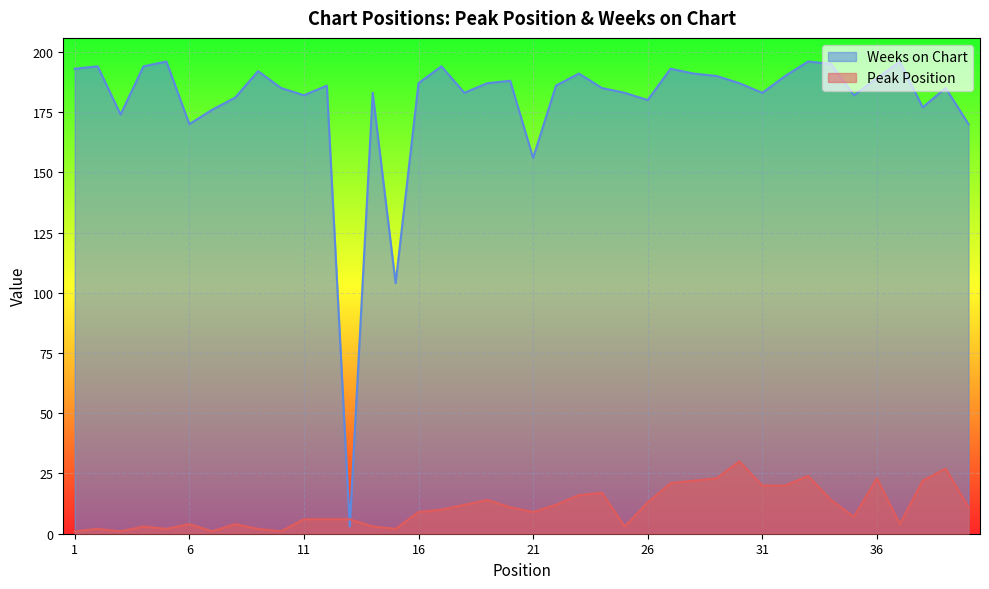

What are all the series names shown in the legend?

Weeks on Chart, Peak Position